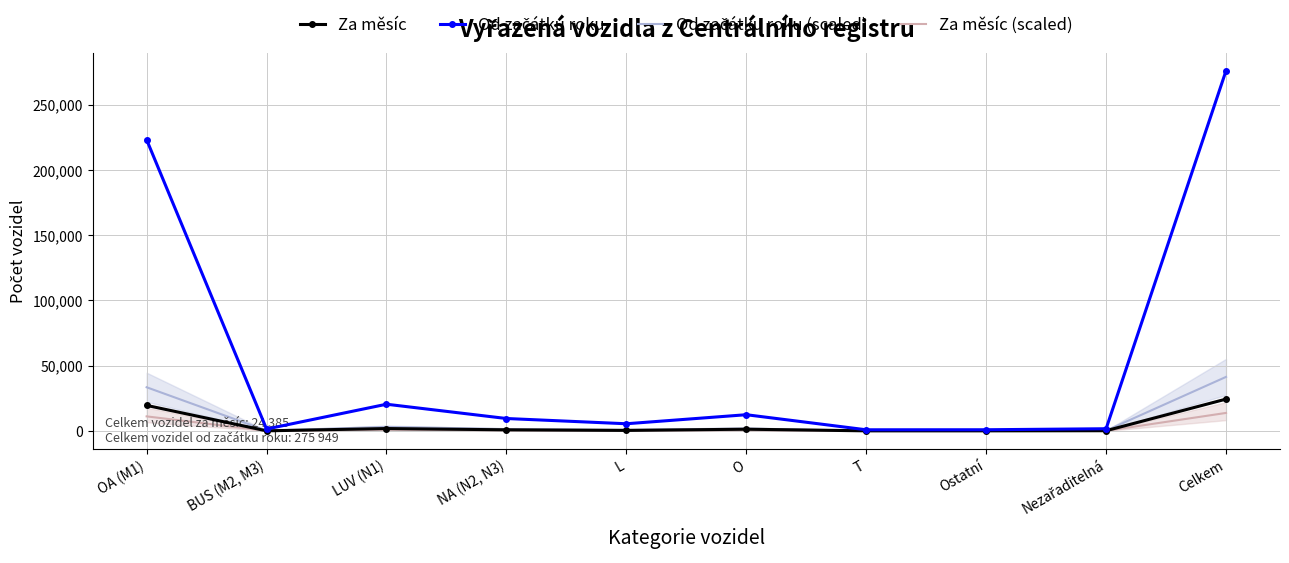

Which category has the highest value in the Od začátku roku series?

Celkem